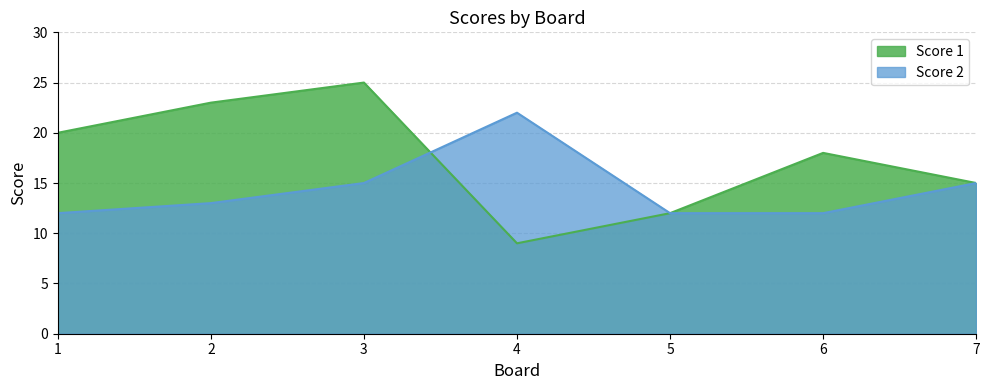

Is it true that Score 1 equals 39 at 3?

False